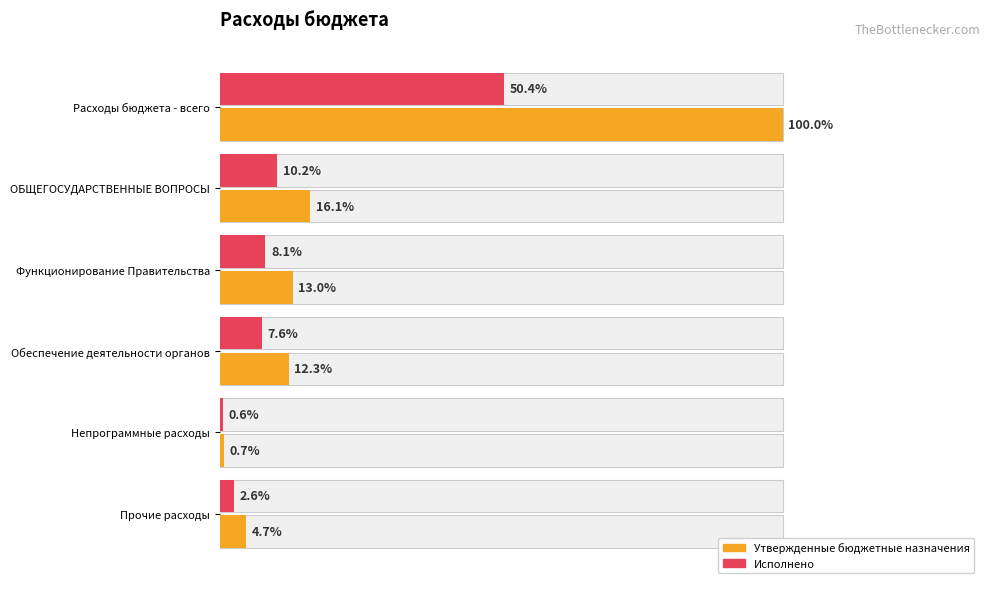

How many bars are there in each group?

2